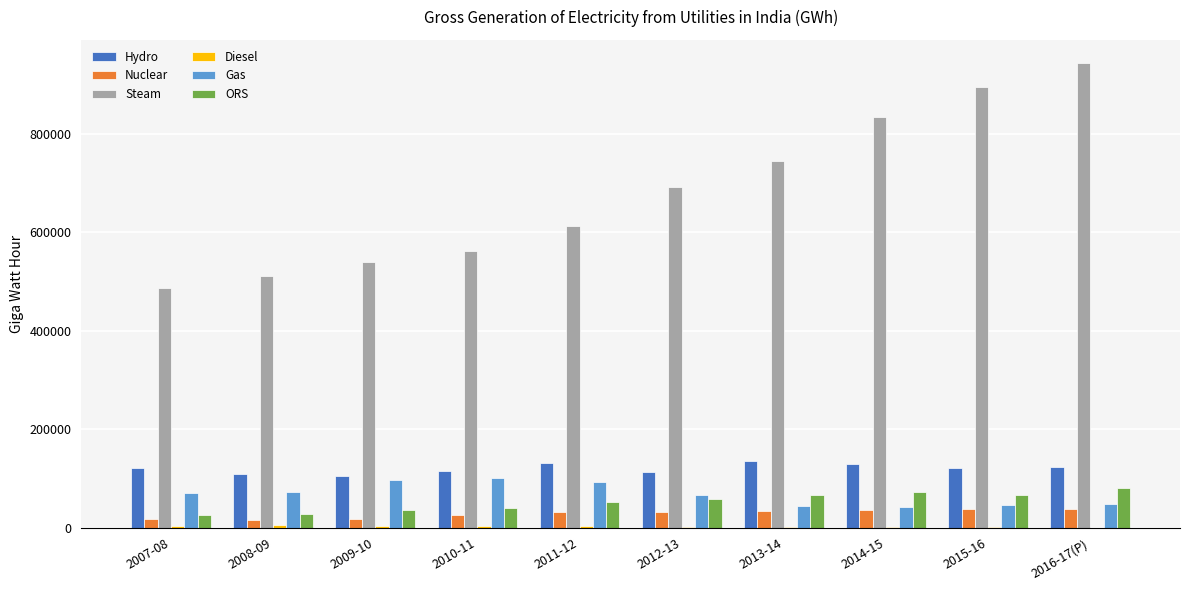

Which series has the largest total across all categories?

Steam